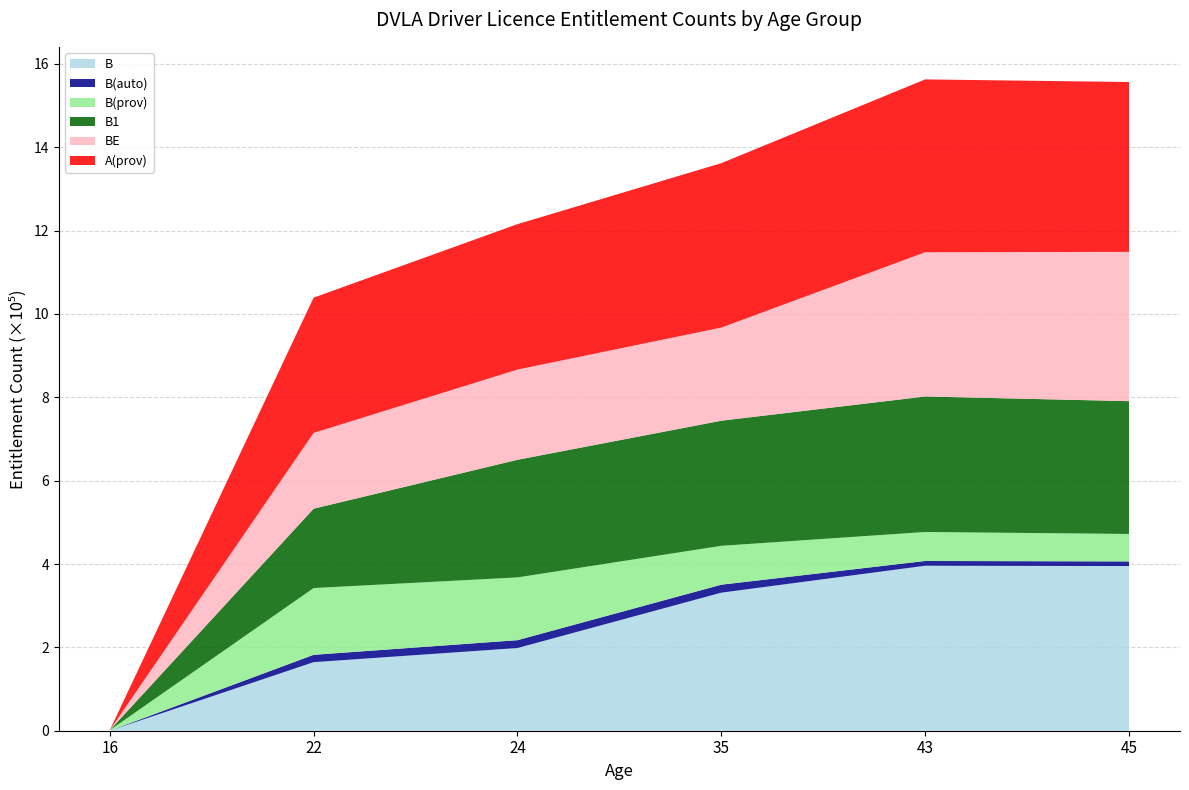

Reading right to left, list all the values displayed in this chart.

B: 45=395077	43=395828	35=331227	24=198393	22=164470	16=8
B(auto): 45=11139	43=11463	35=19139	24=18848	22=17662	16=3
B(prov): 45=65917	43=69537	35=93296	24=150623	22=160161	16=1169
B1: 45=318630	43=325146	35=300182	24=282215	22=190425	16=0
BE: 45=358207	43=346072	35=223452	24=216491	22=181808	16=0
A(prov): 45=407521	43=414732	35=394500	24=348875	22=324580	16=0